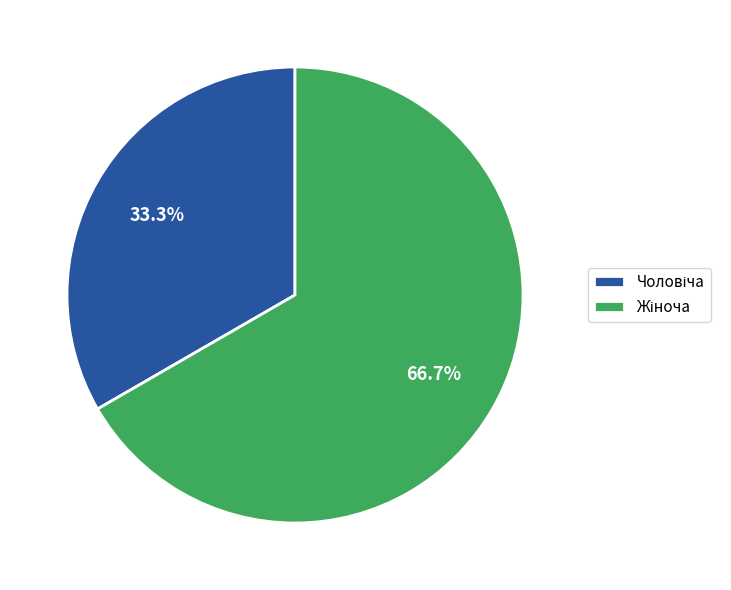

Is there any slice that represents more than half of the pie?

Yes